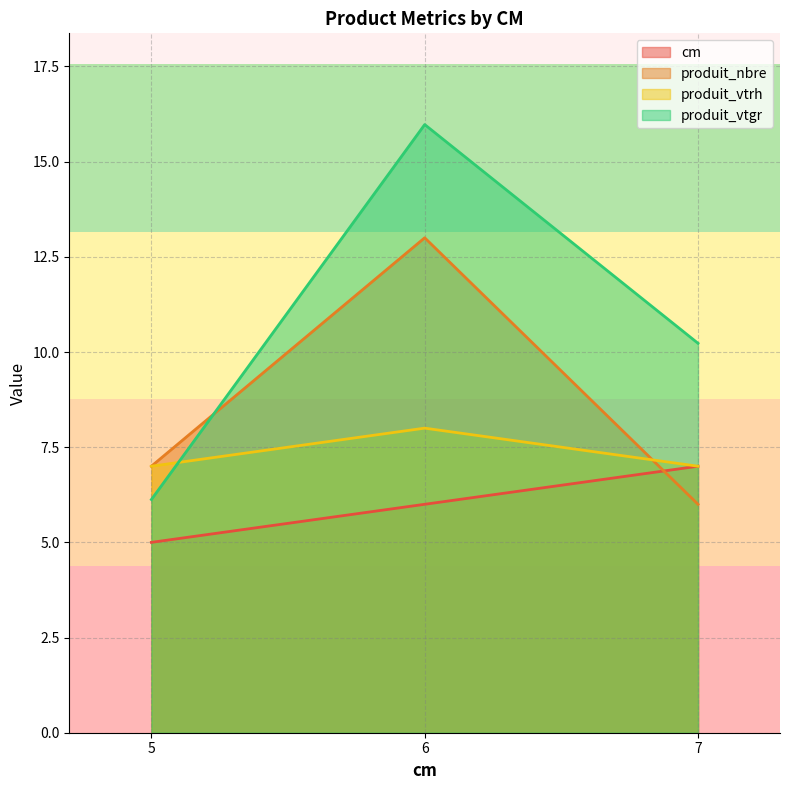

What is the minimum value shown in the chart?

5.0